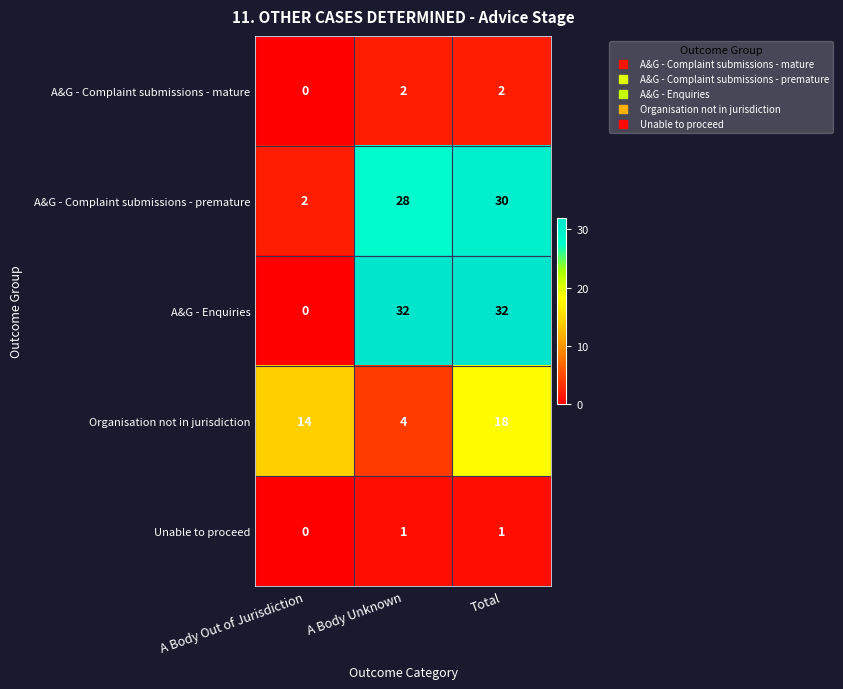

Reading left to right, what are all the values shown in this chart?

A&G - Complaint submissions - mature: 0	2	2
A&G - Complaint submissions - premature: 2	28	30
A&G - Enquiries: 0	32	32
Organisation not in jurisdiction: 14	4	18
Unable to proceed: 0	1	1